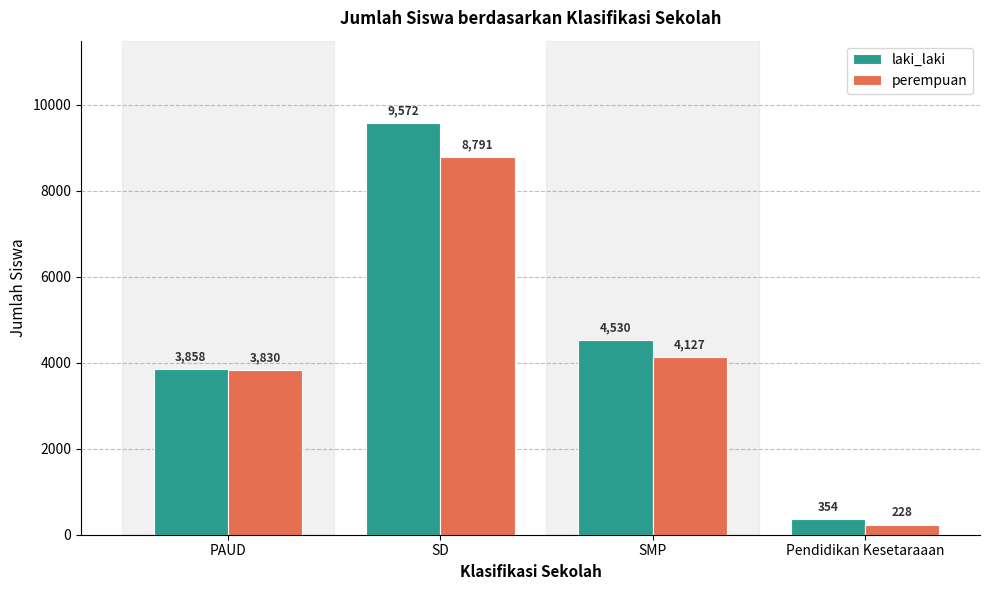

At which label does perempuan first exceed 4127?

SD